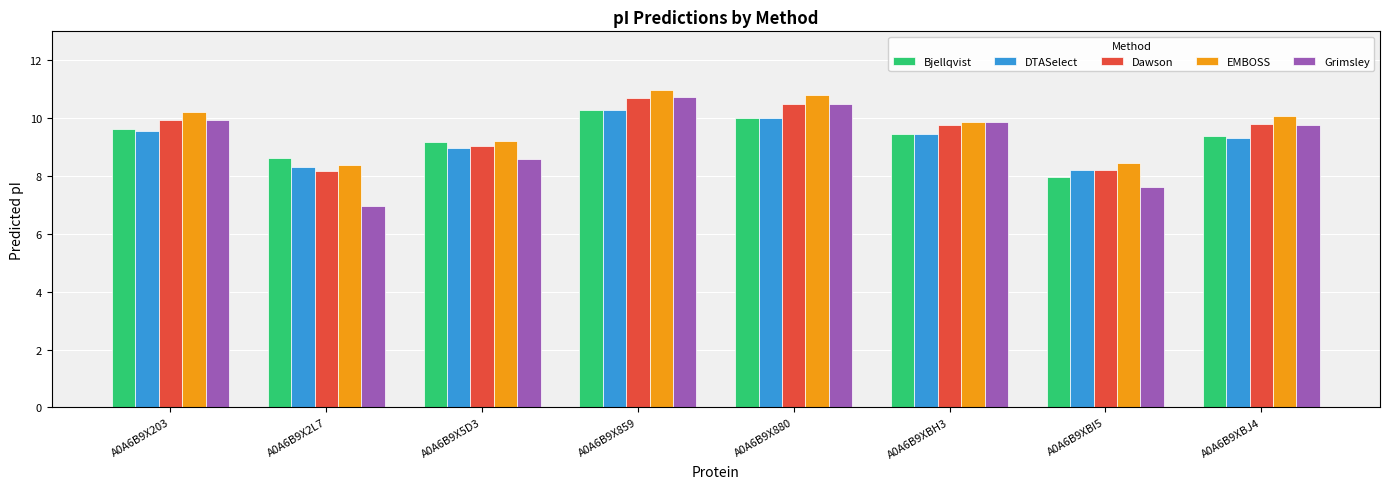

What is the label of the 3rd bar from the left?

A0A6B9X5D3